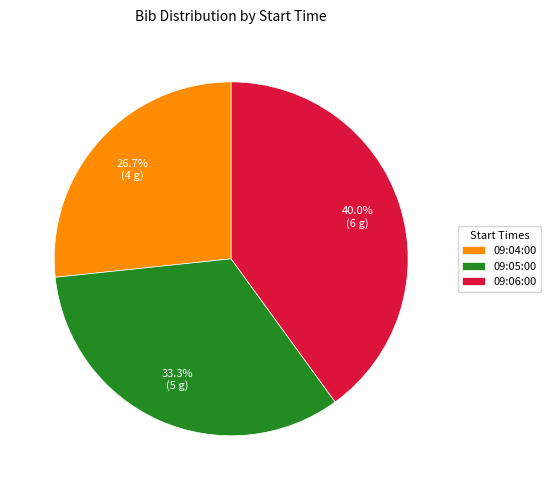

What portion of the pie excludes 09:04:00?

73.3%